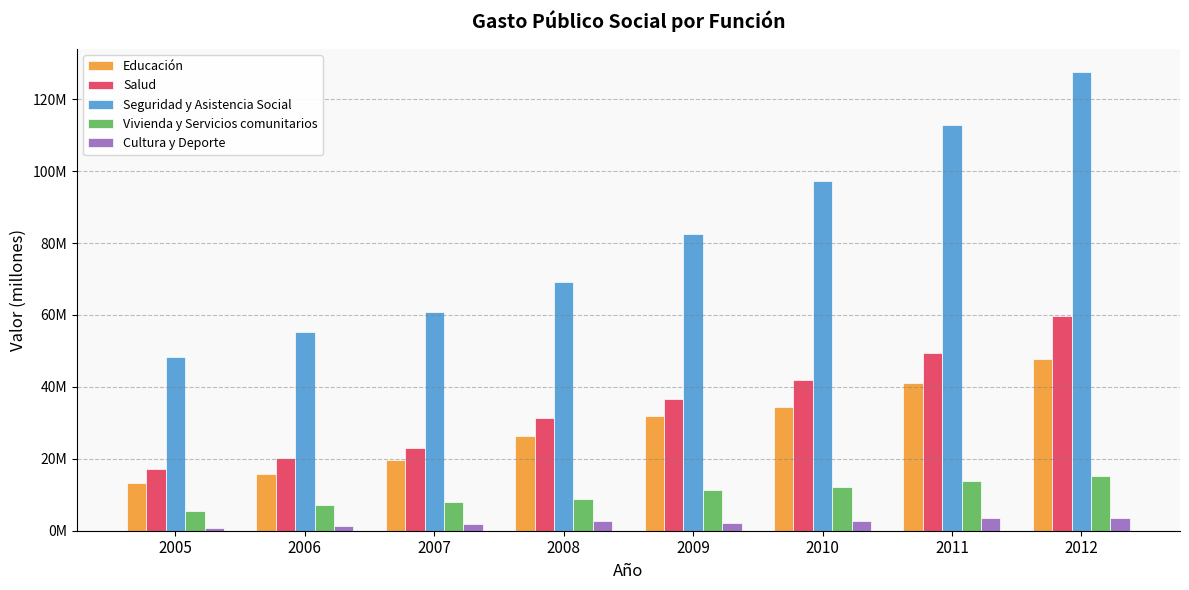

At 2005, list the series in order from smallest to largest.

Cultura y Deporte, Vivienda y Servicios comunitarios, Educación, Salud, Seguridad y Asistencia Social